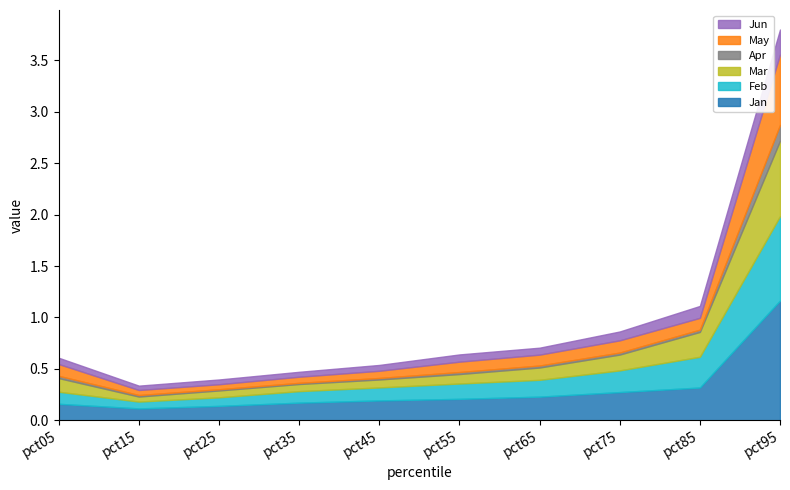

The value of Mar at pct95 is 0.5. True or false?

False